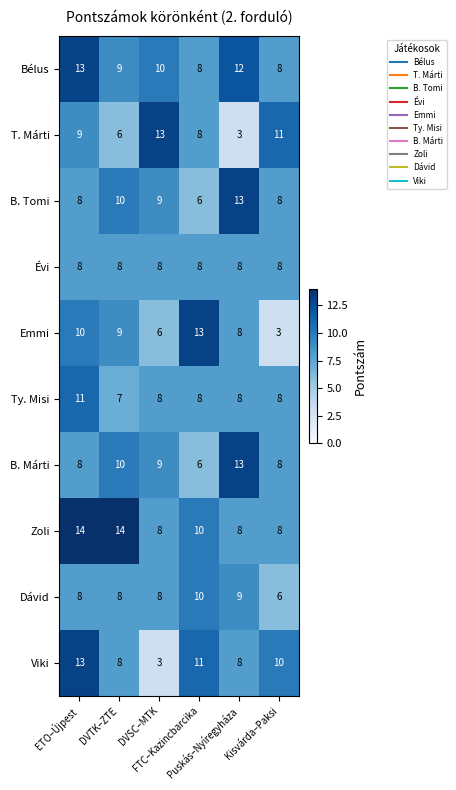

At how many categories does at least one series exceed 4?

6